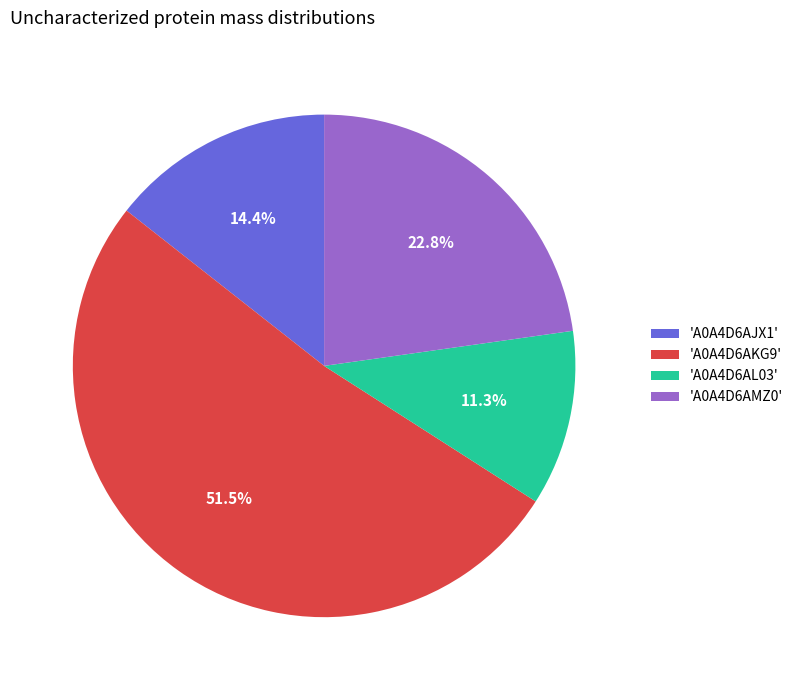

To the nearest percent, what is the difference between the largest and smallest slice percentages?

40%